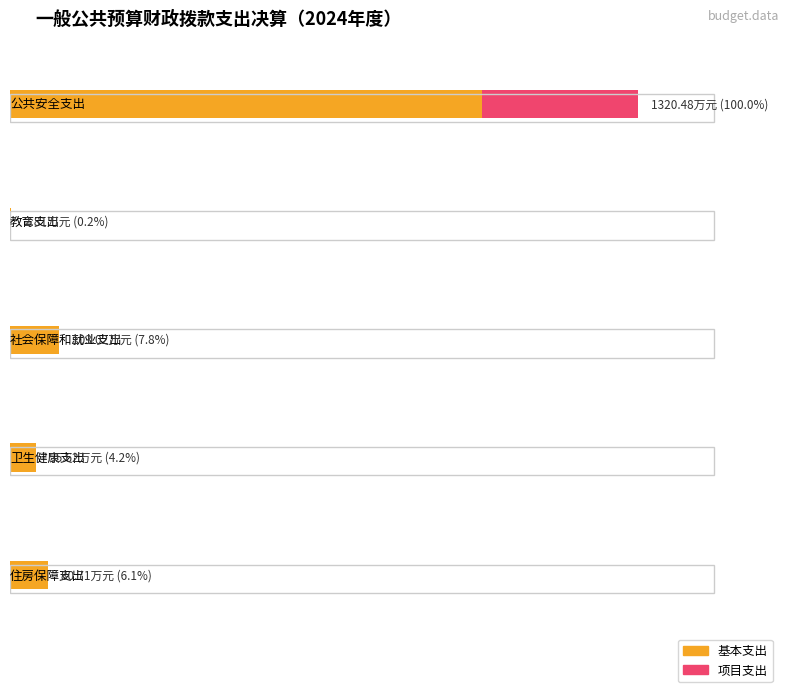

What is the average value of the 项目支出 series?

65.6